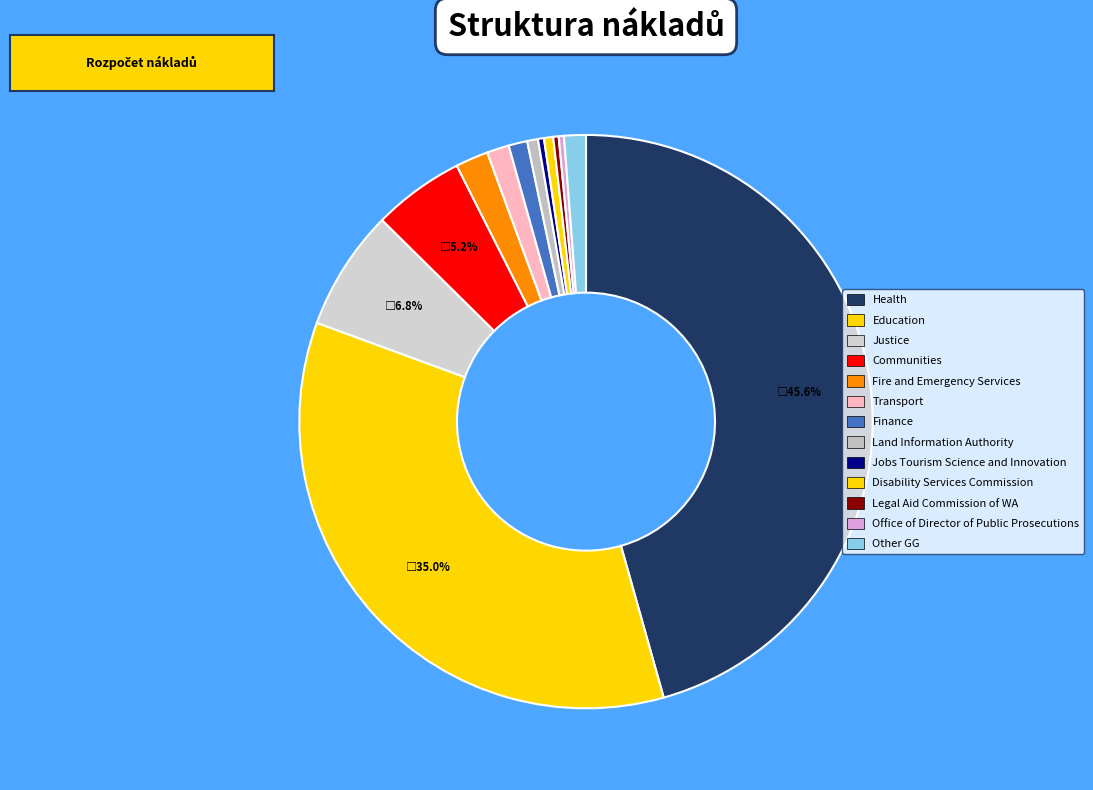

Count the number of slices in the pie.

13